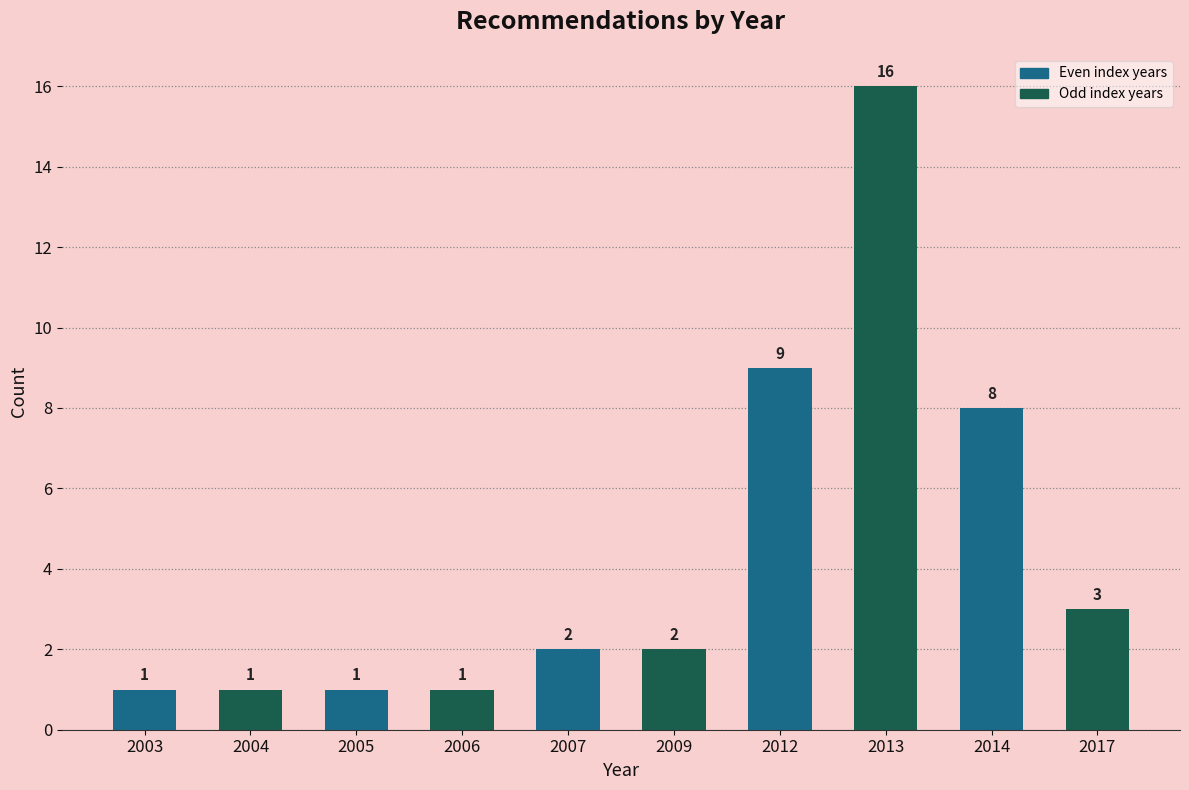

Reading left to right, what are all the values shown in this chart?

2003=1	2004=1	2005=1	2006=1	2007=2	2009=2	2012=9	2013=16	2014=8	2017=3